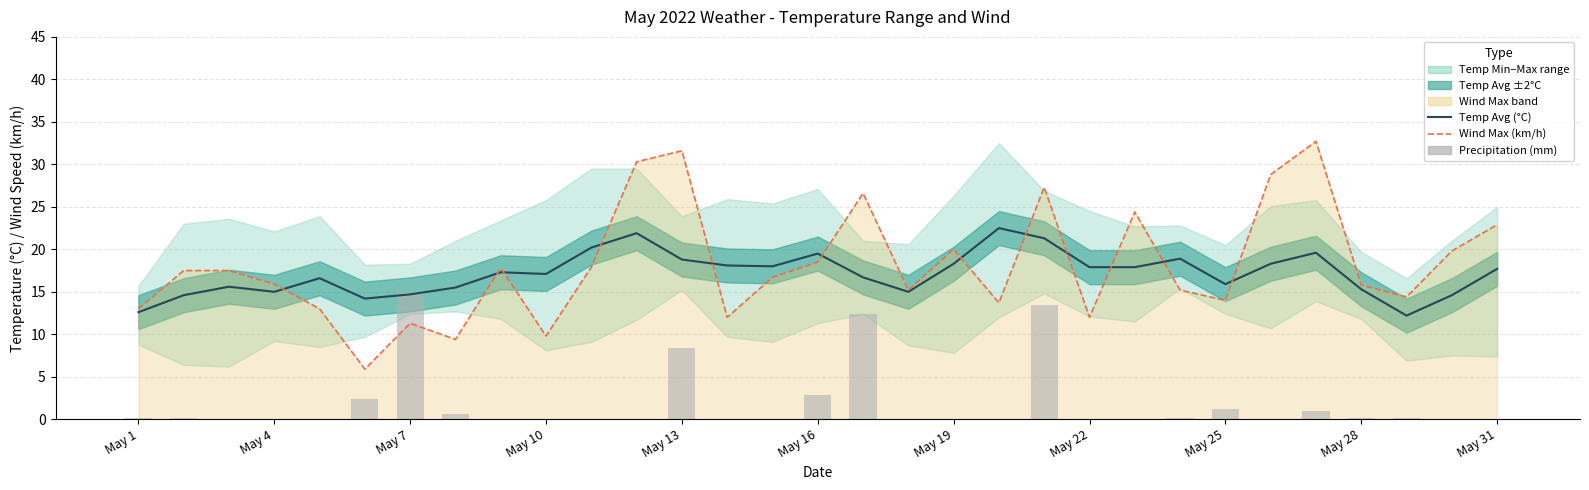

Which has a higher value, May 22 or May 1?

May 22